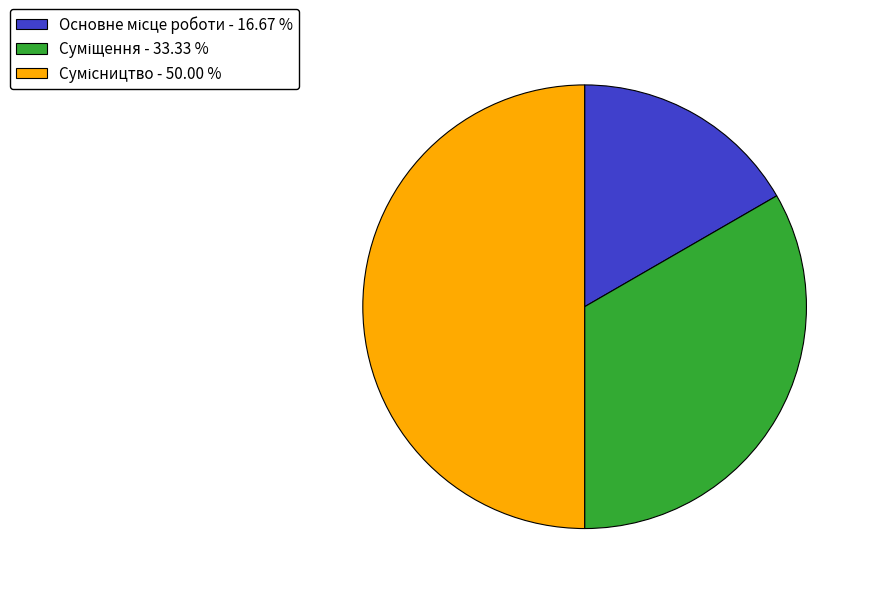

The Сумісництво slice represents 55% of the pie. True or false?

False